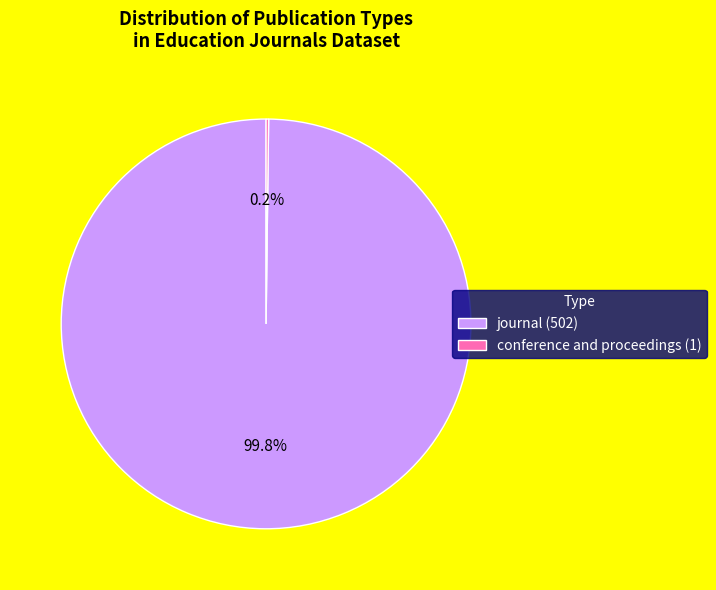

Which category has the biggest portion of the pie?

journal